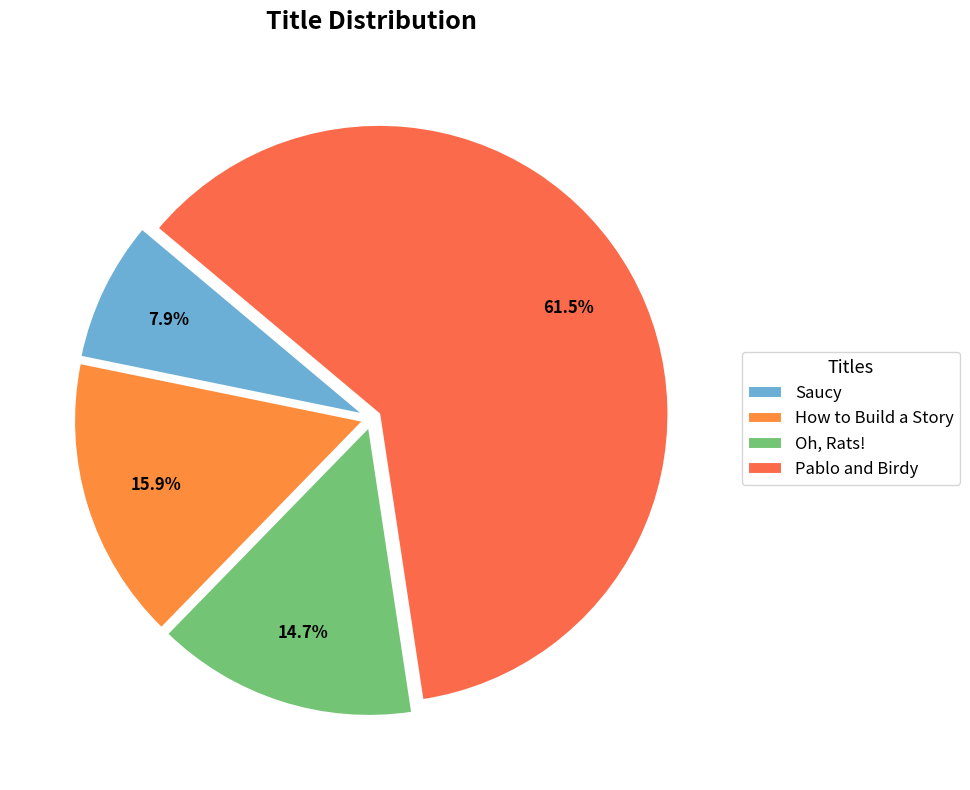

To the nearest percent, what is the difference between the How to Build a Story and Pablo and Birdy slice percentages?

46%